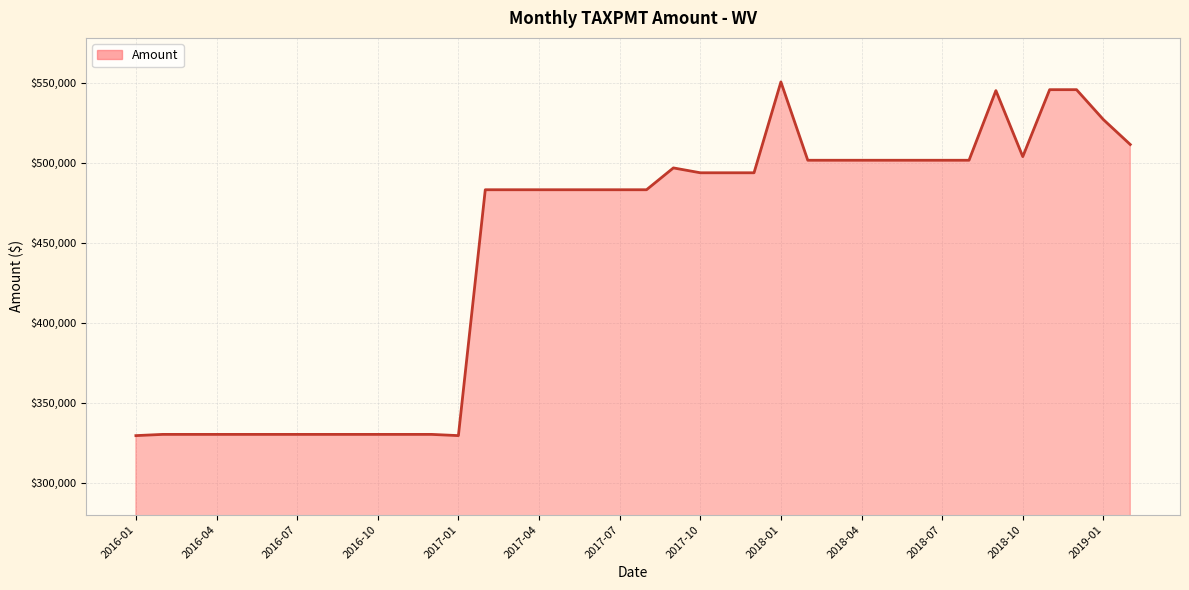

What is the smallest value displayed?

329449.2